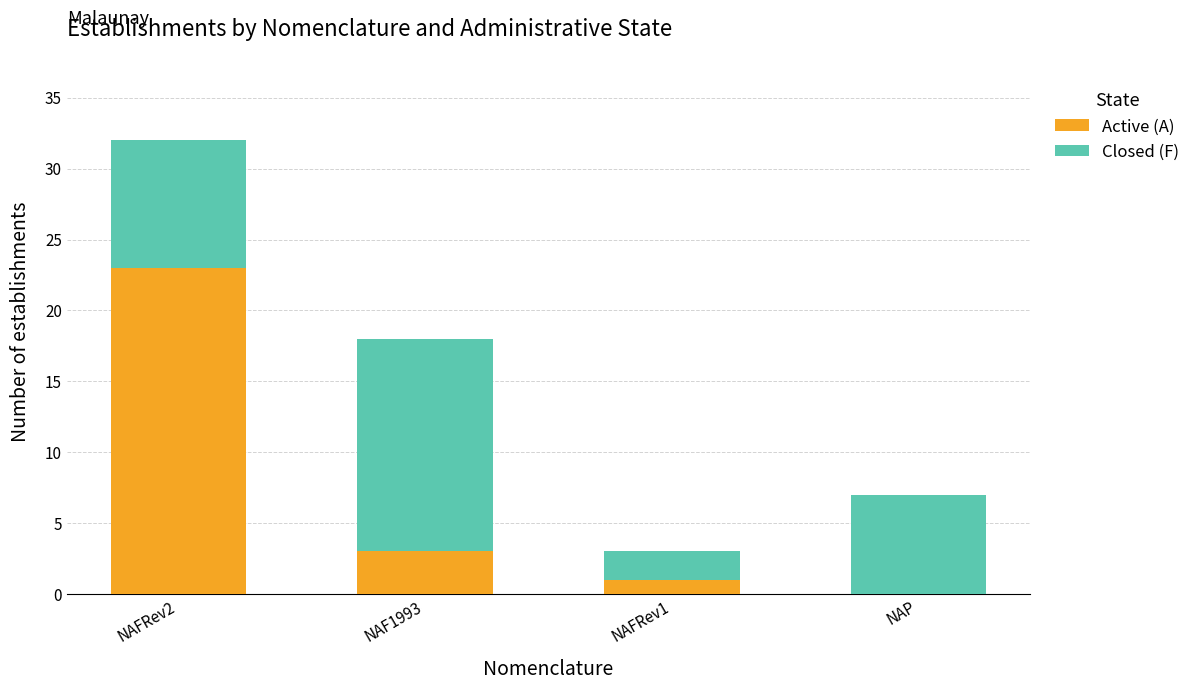

At which label is Active (A) closest to 11?

NAF1993